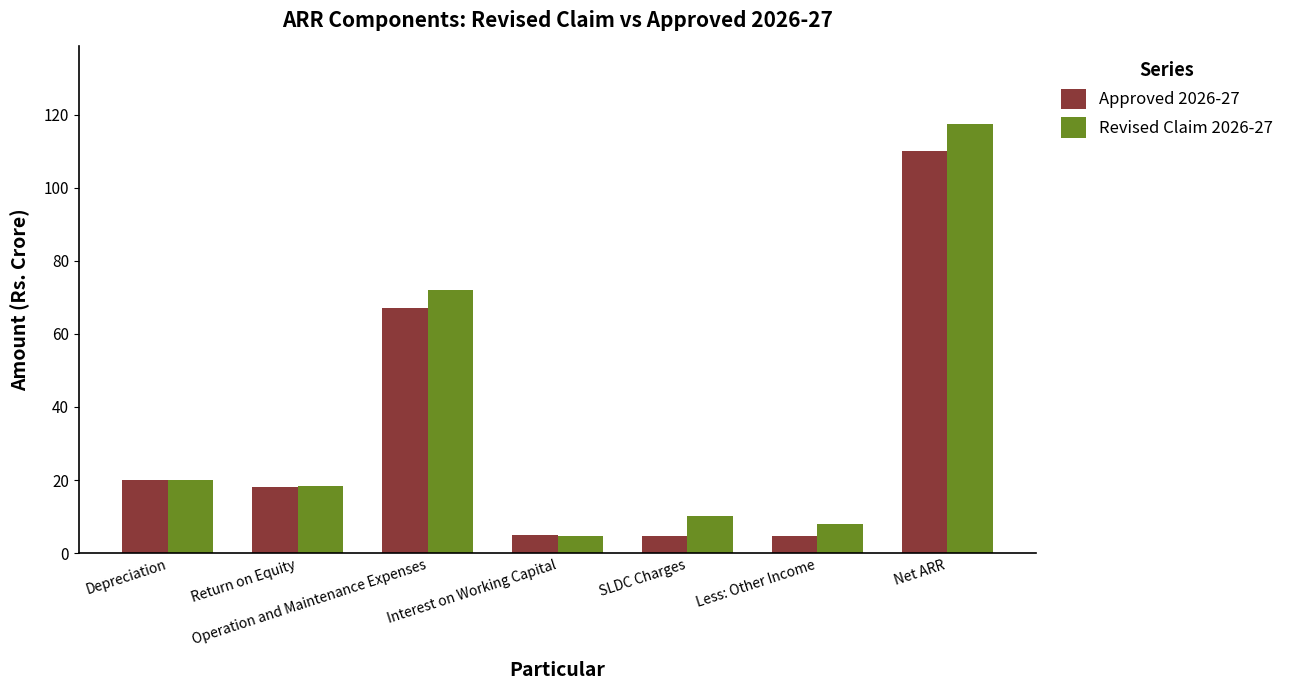

How many series are shown in this chart?

2